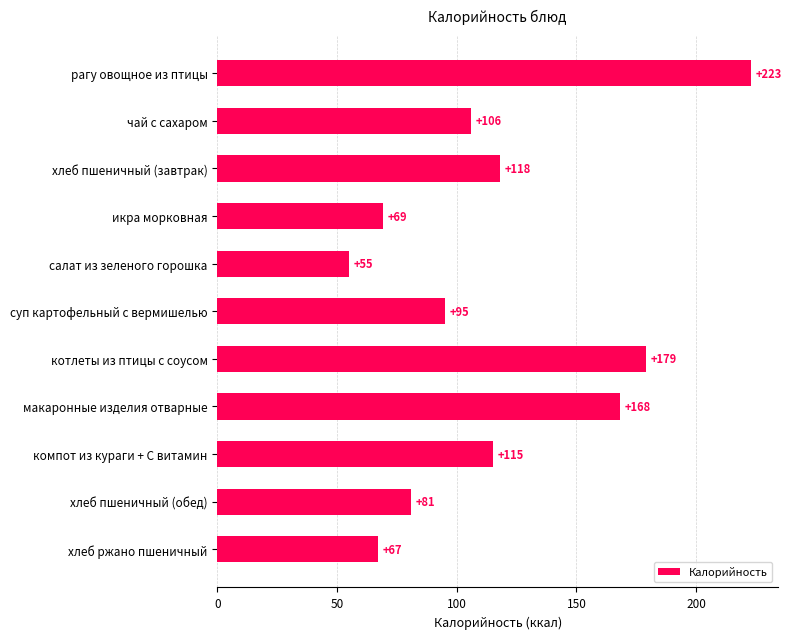

What is the sum of all values?

1276